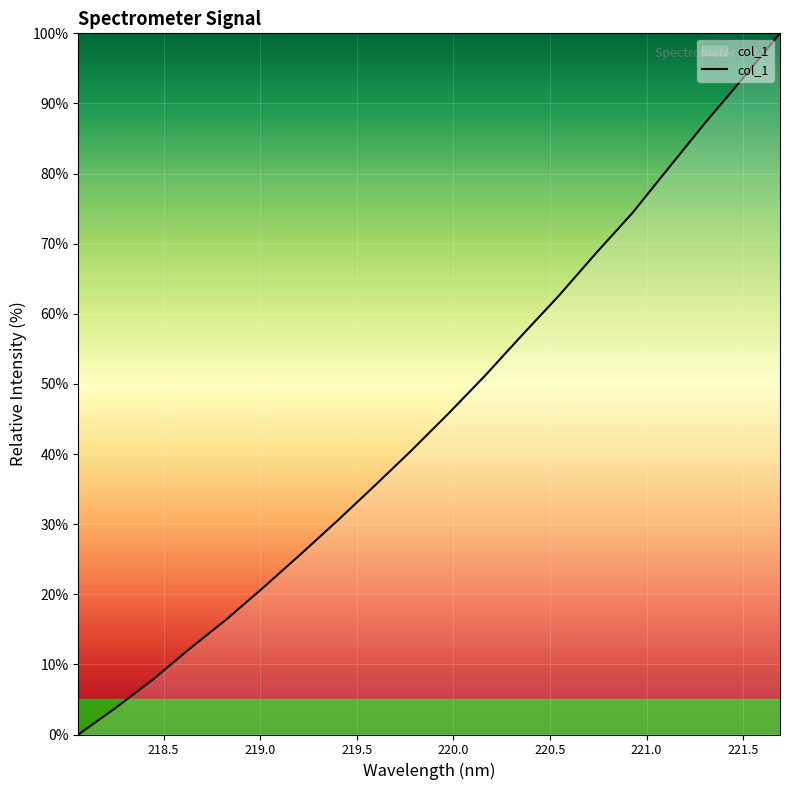

What is the greatest value displayed?

100.0